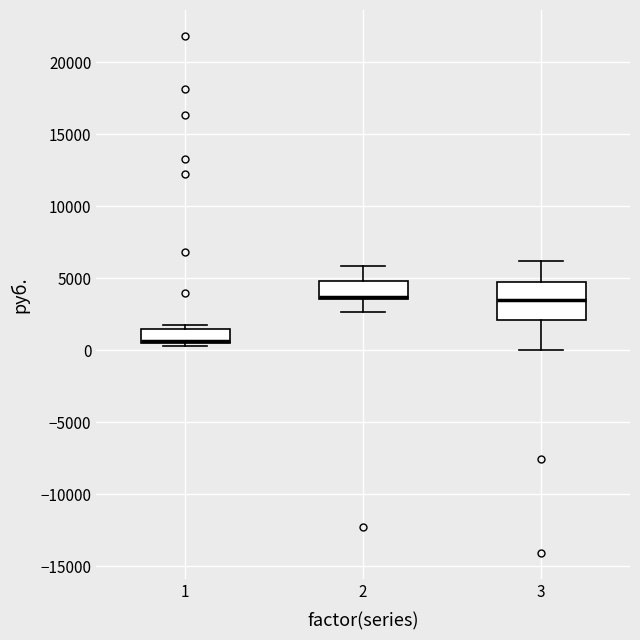

Reading left to right, transcribe this box plot: for each box, give where its median line is, the range the box spans, and where its two whiskers end, as read against the y-axis. The values are not printed on the chart, so give them approximately, as read against the axis.

1: median 500 (drawn on the box's lower edge), box 500 to 1500, whiskers 500 (just below the box's lower edge) to 2000
2: median 3500 (drawn on the box's lower edge), box 3500 to 5000, whiskers 2500 to 6000
3: median 3500, box 2000 to 4500, whiskers 0 to 6000